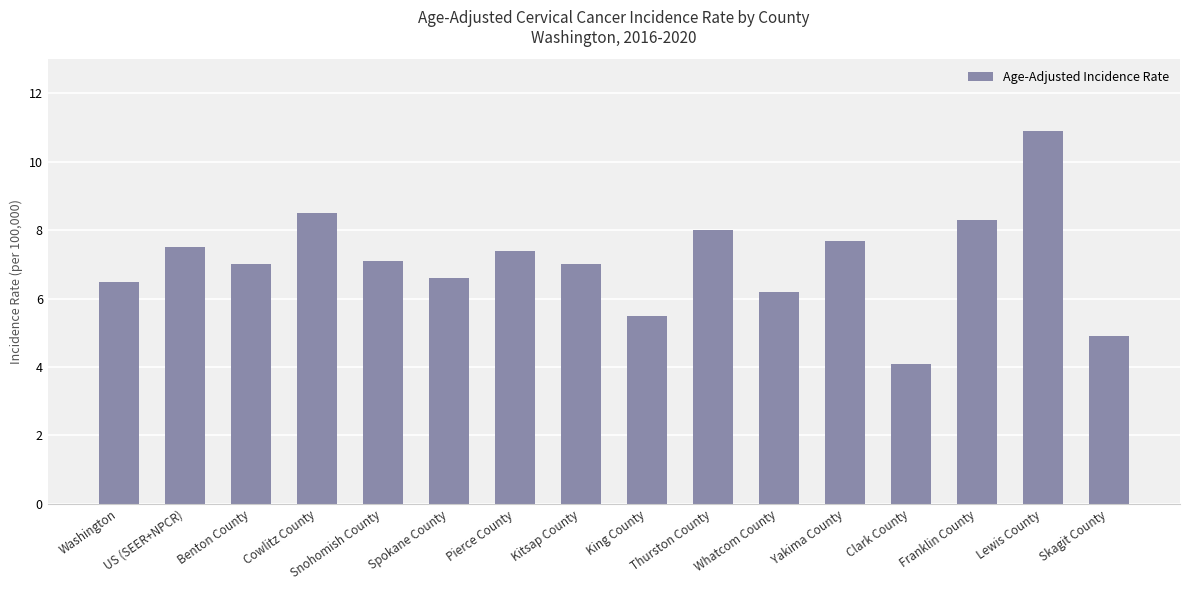

How many series are shown in this chart?

1